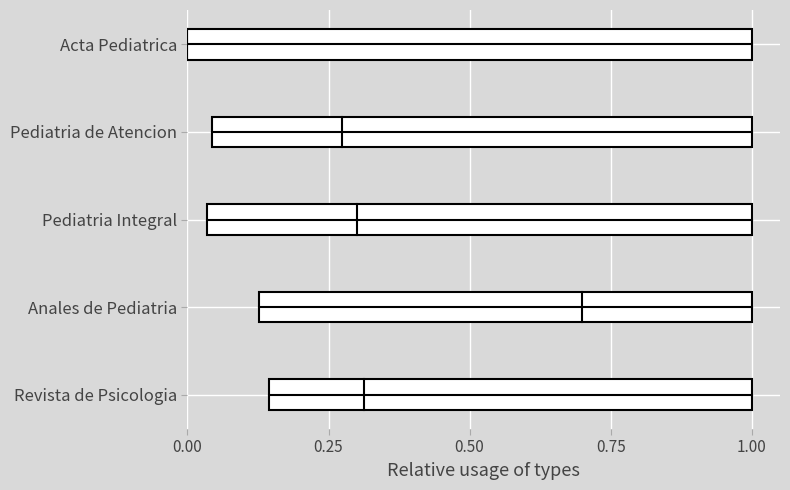

How many lines are shown in the chart?

5